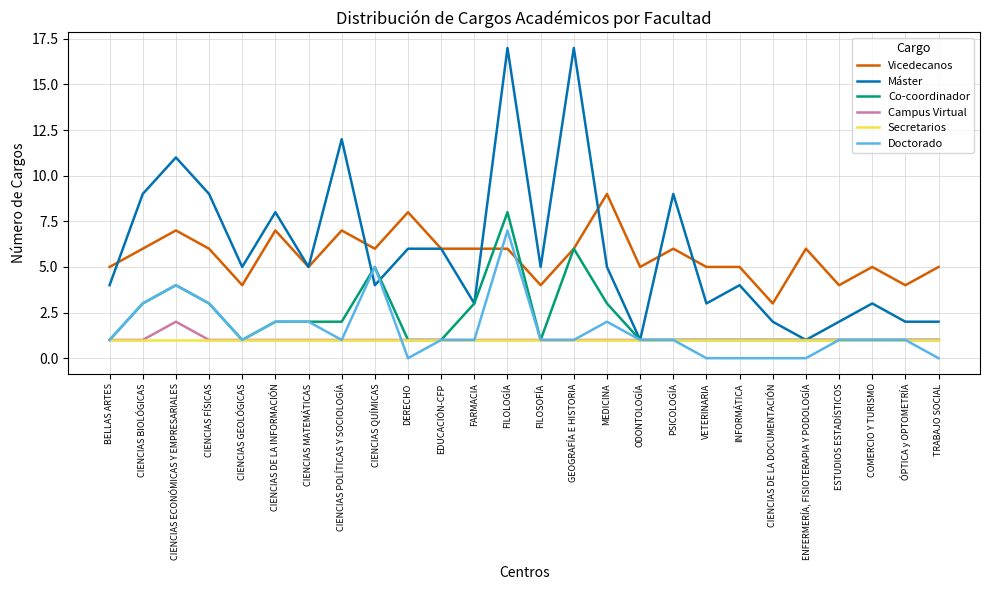

How many series are shown in this chart?

6